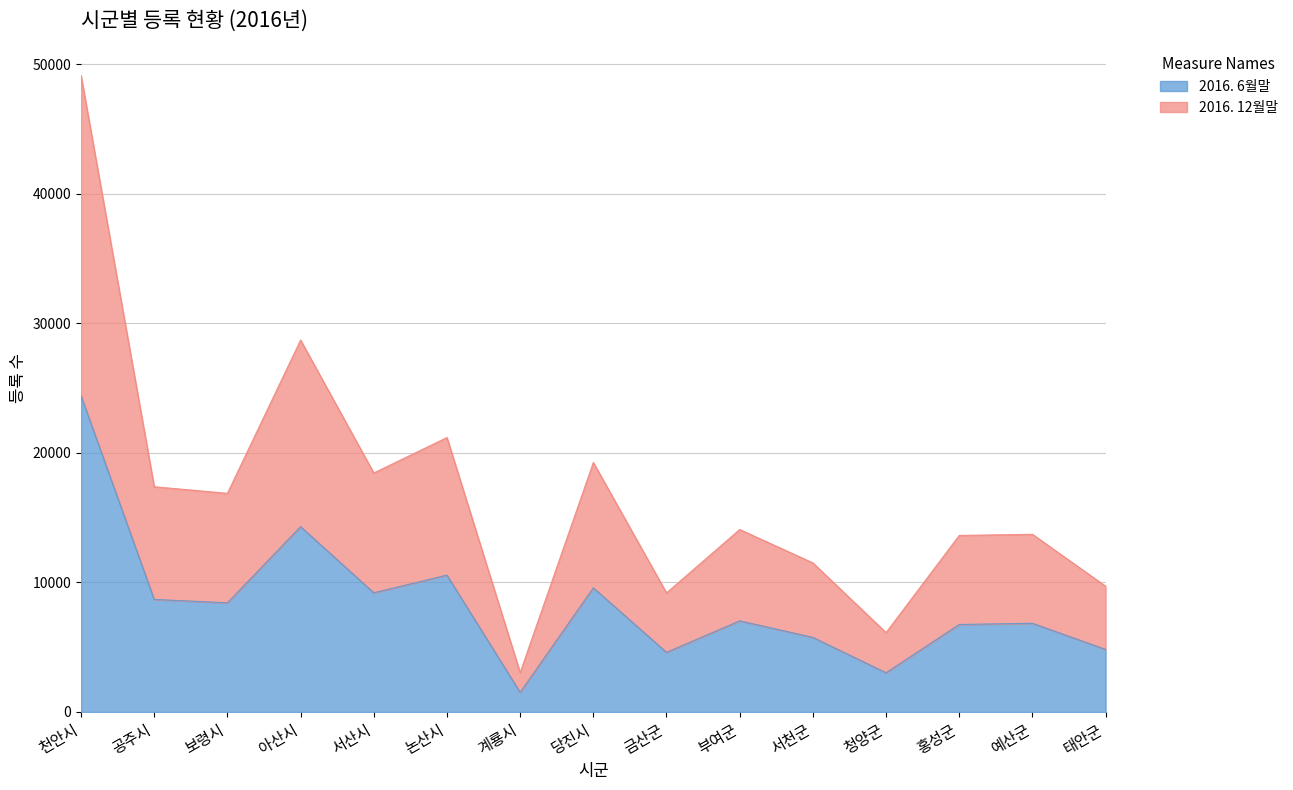

What is the minimum value for 2016. 6월말?

1515